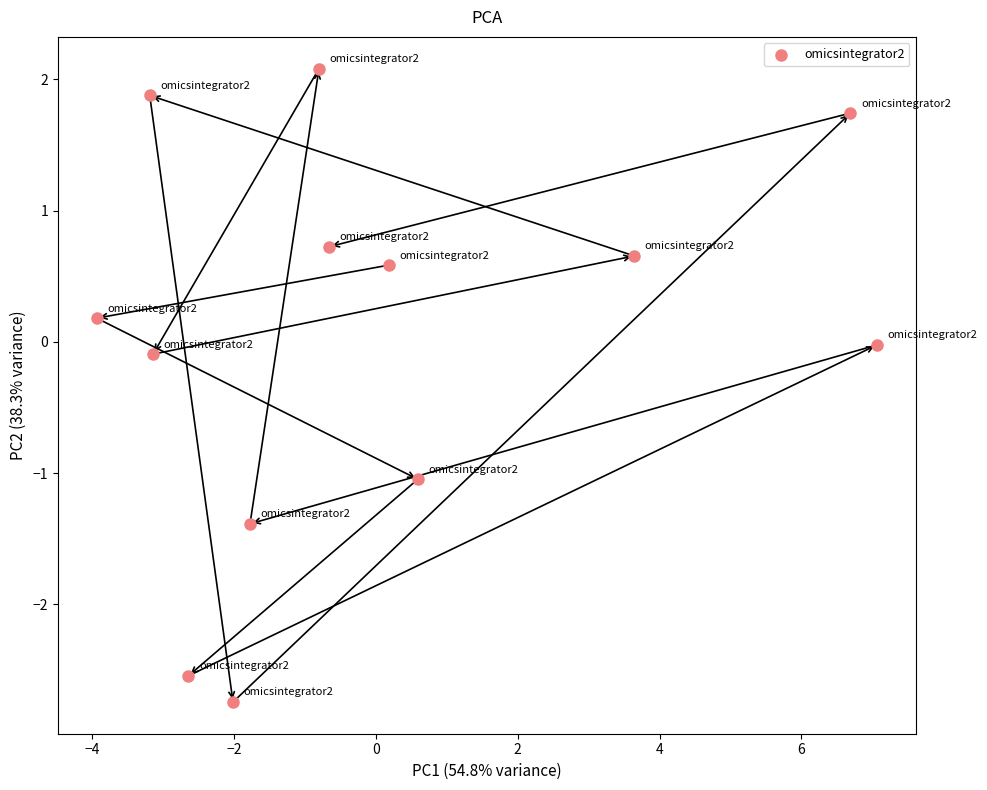

What is the range of X values (max minus min)?

11.0